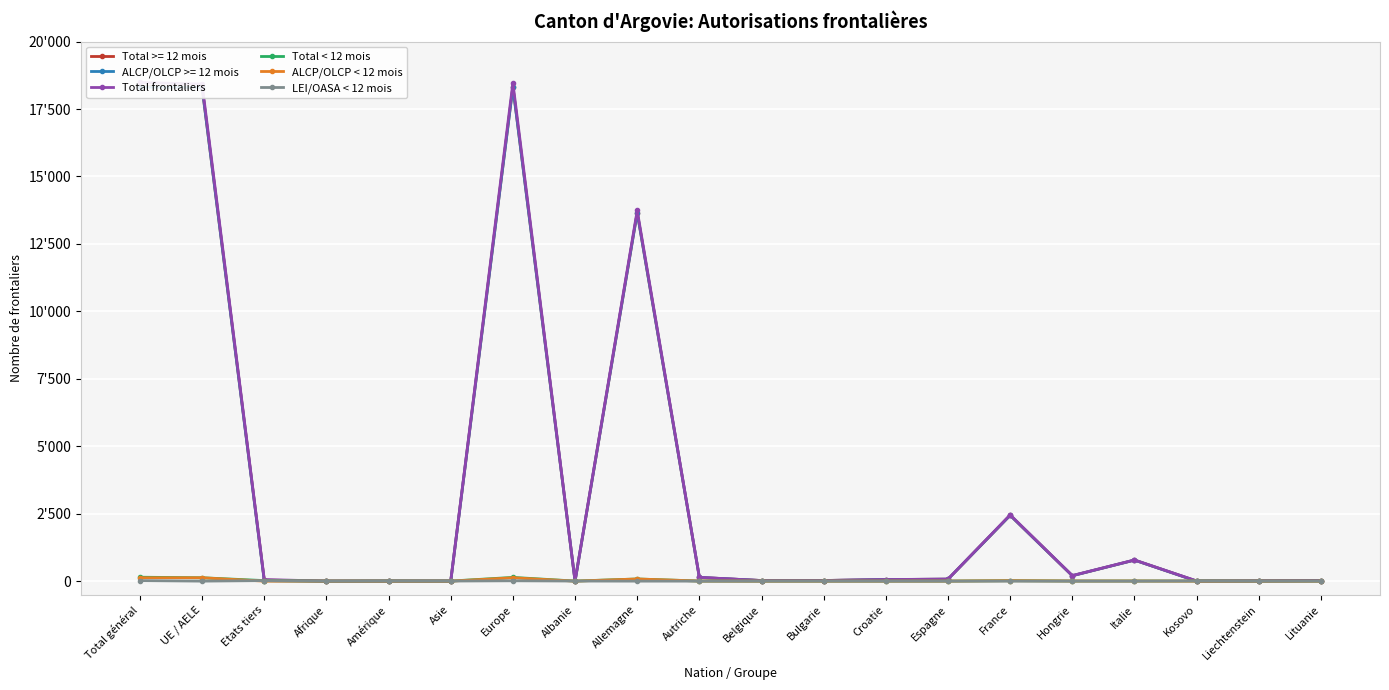

What position from the left is Etats tiers?

3